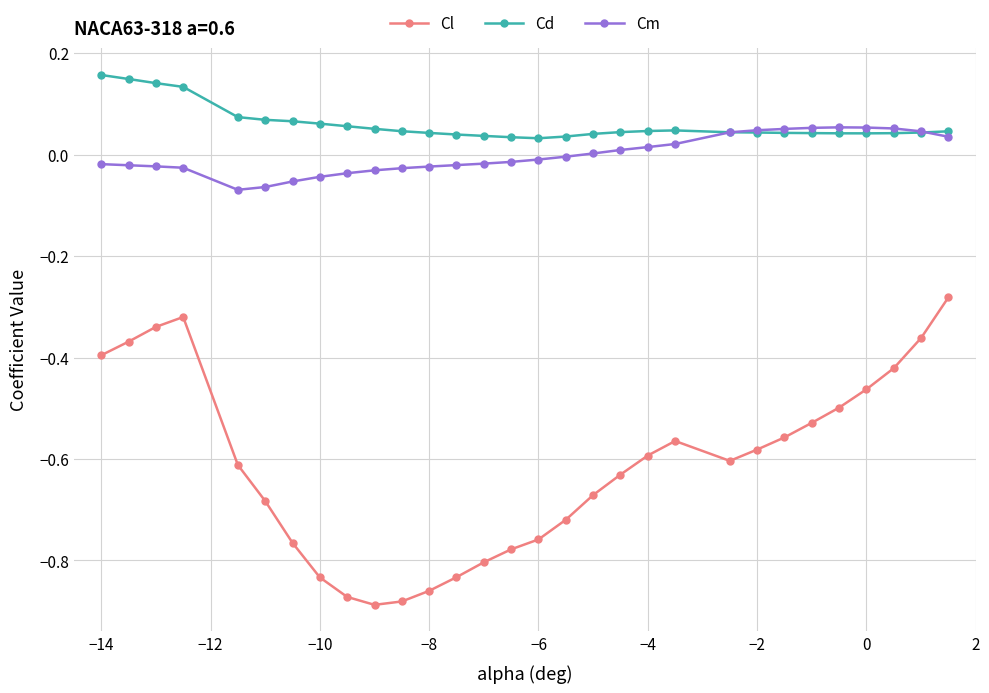

How many data points does each series have?

30